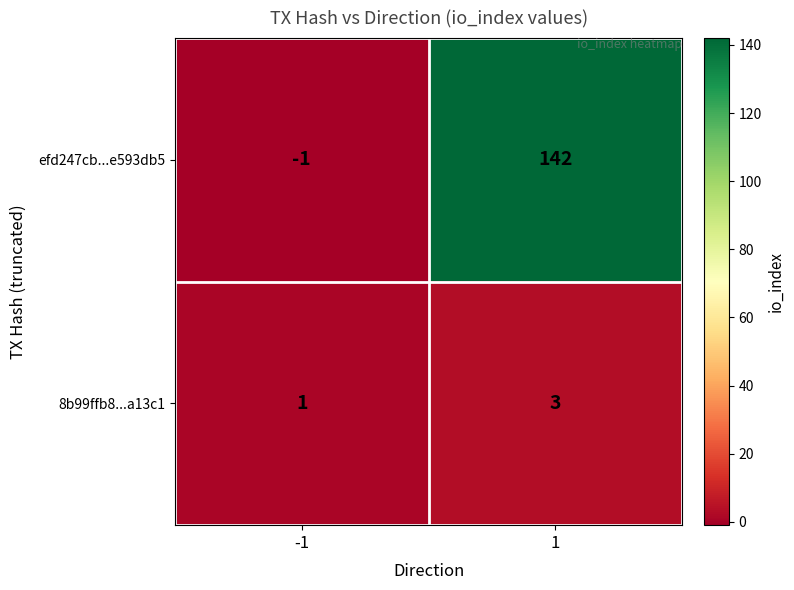

What is the sum of all 8b99ffb8...a13c1 values?

4